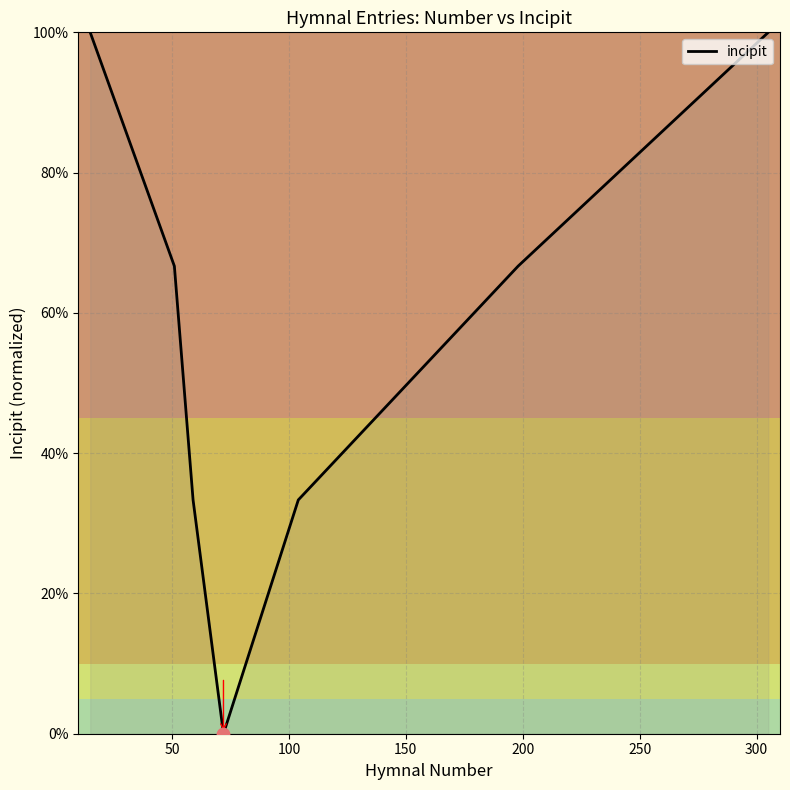

How many interior local valleys (lower than both neighbors) does the data have?

1